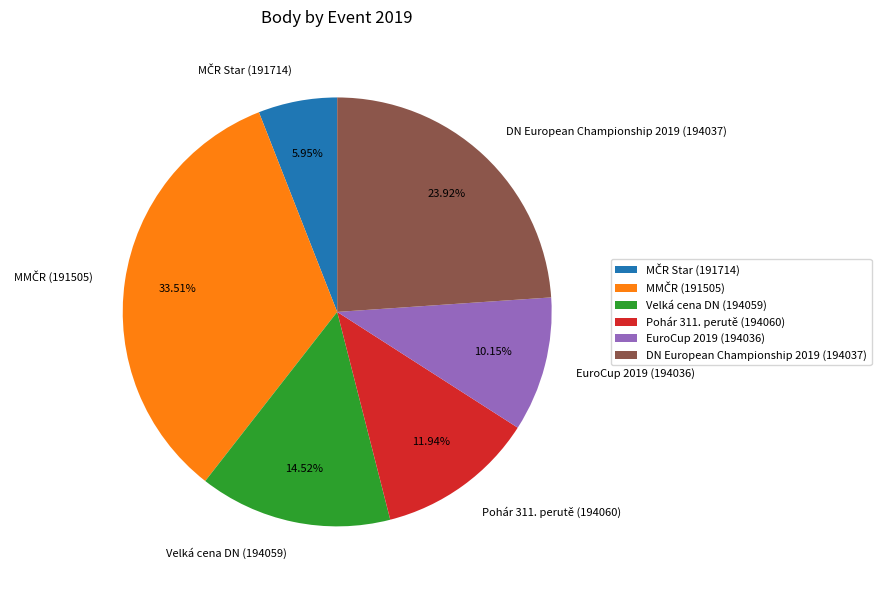

To the nearest percent, what percentage of the pie is DN European Championship 2019 (194037)?

24%